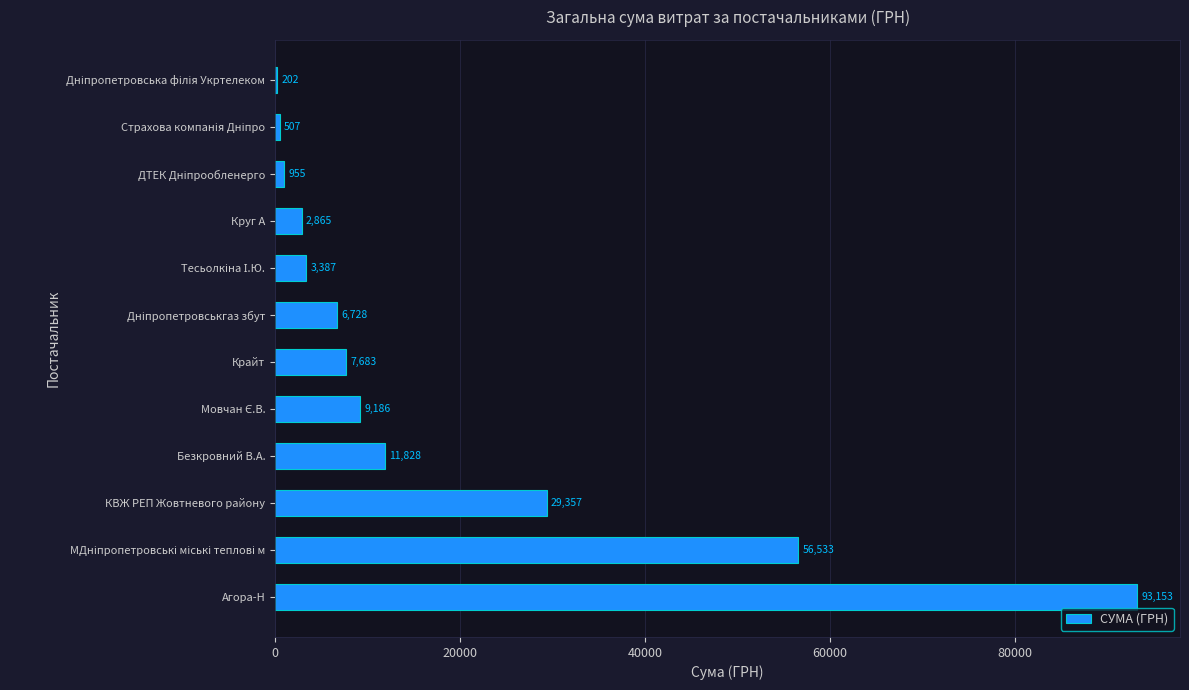

Approximately how many times larger is the value at Агора-Н compared to Крайт?

12.1